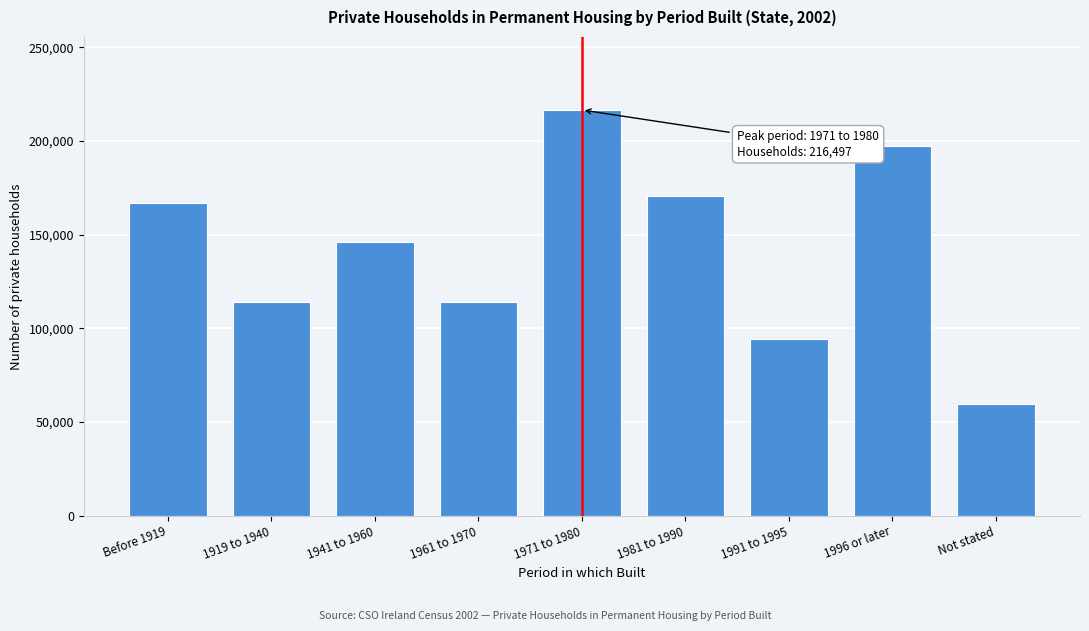

Approximately how many times larger is the value at 1941 to 1960 compared to 1919 to 1940?

1.3